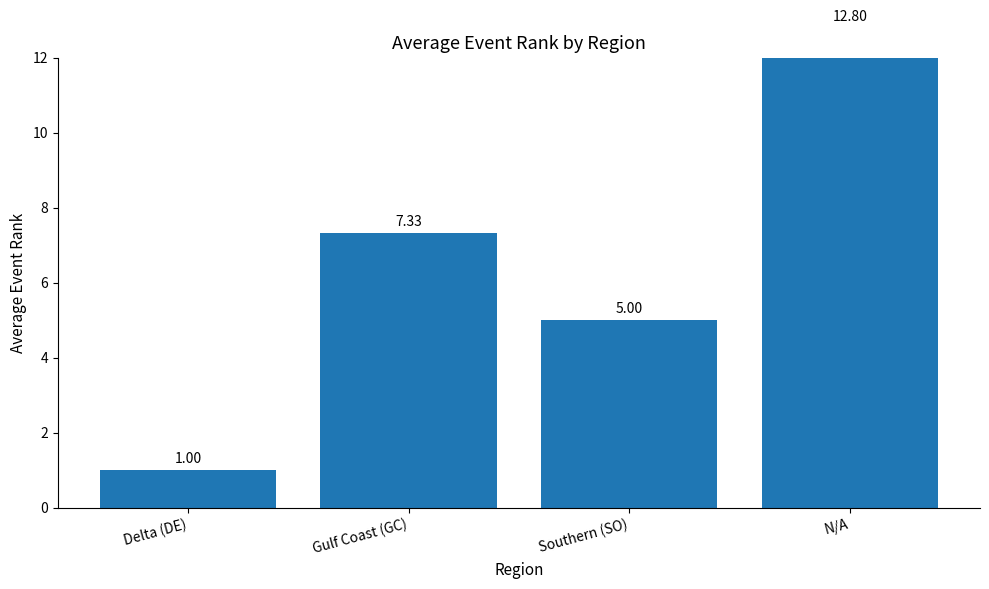

What is the ratio of the value at N/A to the value at Gulf Coast (GC)?

1.7